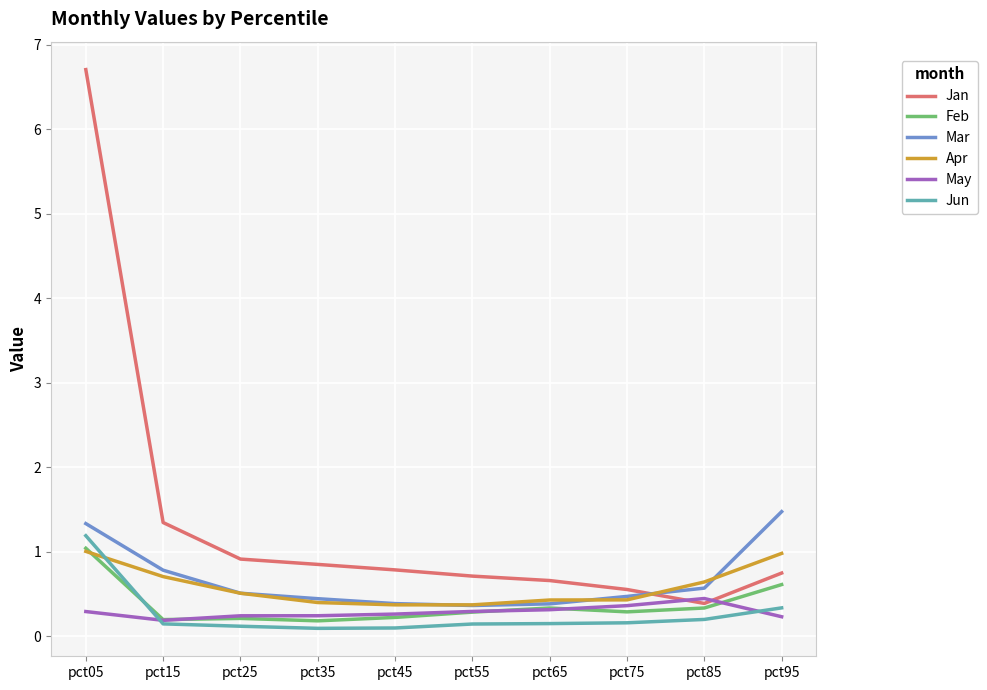

Is this an area chart (filled region under the line)?

No